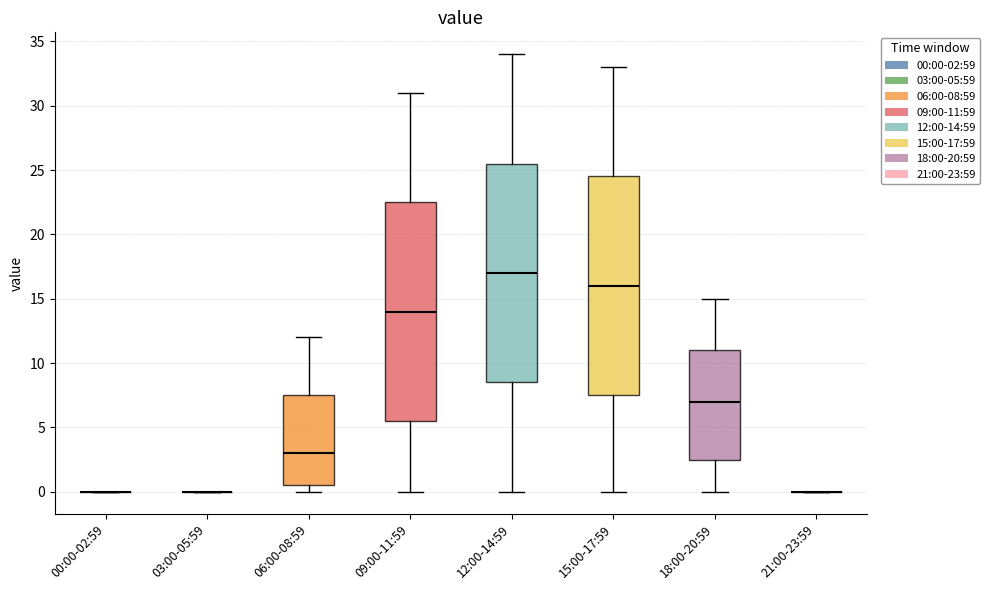

Reading left to right, read every box against the y-axis: the position of its median line, the range the box covers, and the ends of its whiskers. The values are not printed on the chart, so give them approximately, as read against the axis.

00:00-02:59: box collapsed to a line at 0.0, whiskers 0.0 to 0.0
03:00-05:59: box collapsed to a line at 0.0, whiskers 0.0 to 0.0
06:00-08:59: median 3.0, box 0.5 to 7.5, whiskers 0.0 to 12.0
09:00-11:59: median 14.0, box 5.5 to 22.5, whiskers 0.0 to 31.0
12:00-14:59: median 17.0, box 8.5 to 25.5, whiskers 0.0 to 34.0
15:00-17:59: median 16.0, box 7.5 to 24.5, whiskers 0.0 to 33.0
18:00-20:59: median 7.0, box 2.5 to 11.0, whiskers 0.0 to 15.0
21:00-23:59: box collapsed to a line at 0.0, whiskers 0.0 to 0.0